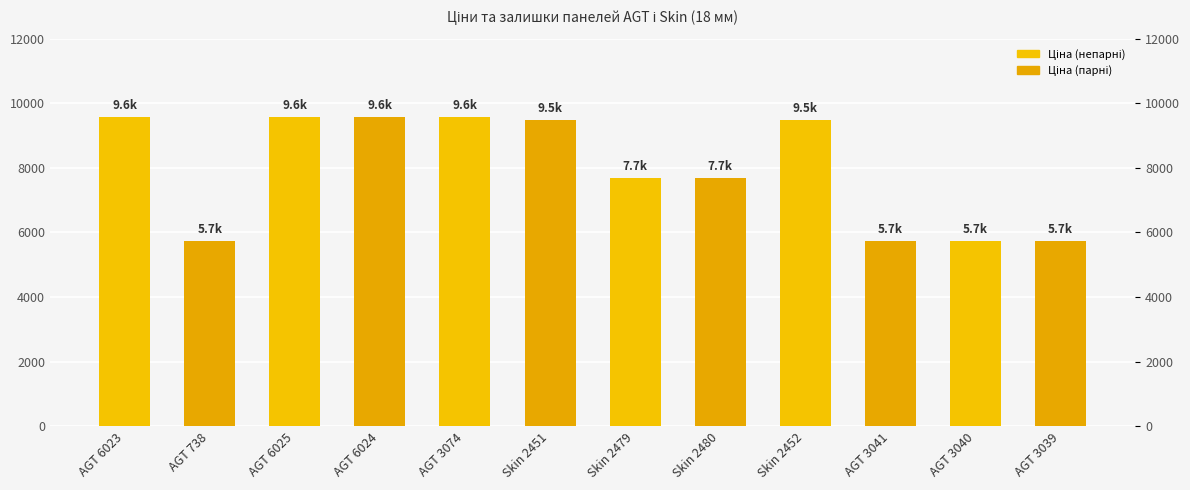

The value at AGT 3039 is 2177.4. True or false?

False